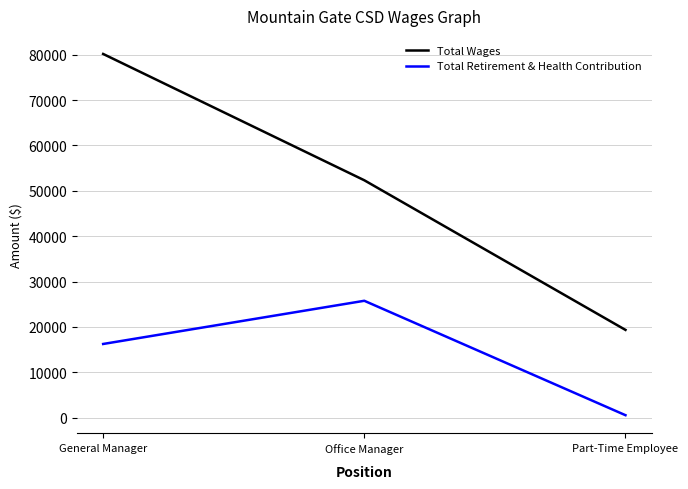

What is the sum of all Total Retirement & Health Contribution values?

42585